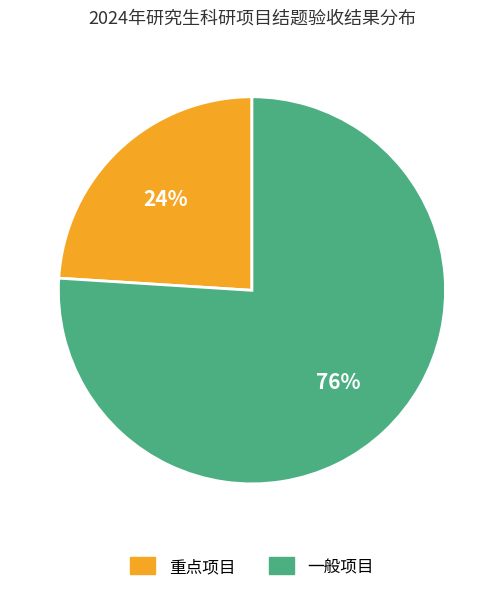

What percentage is the 重点项目 slice, to the nearest percent?

24%